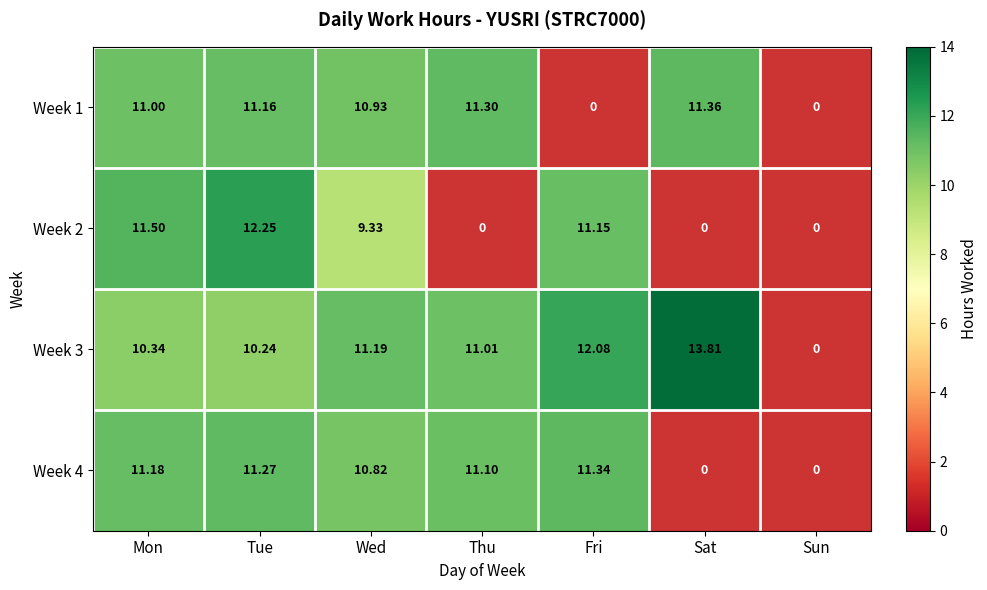

Is the value of Week 4 at Fri greater than the value of Week 1 at Sat?

No